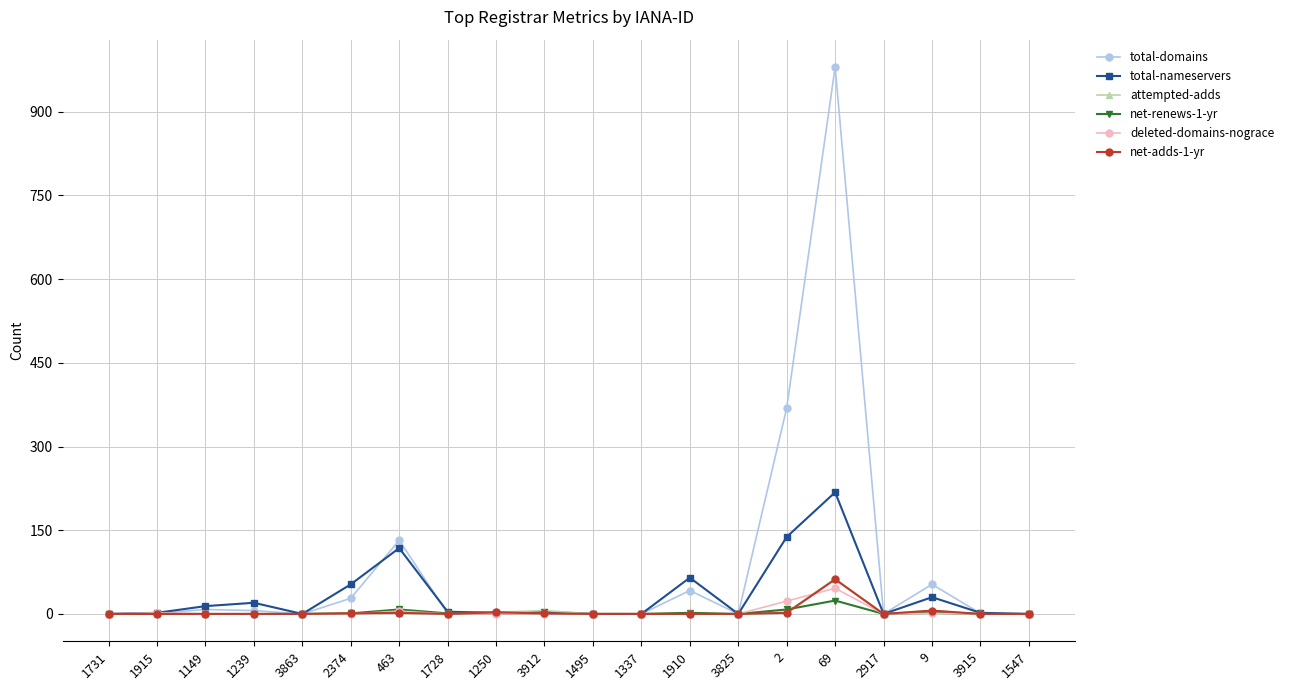

What is the difference between the maximum and second lowest values in the total-domains series?

980